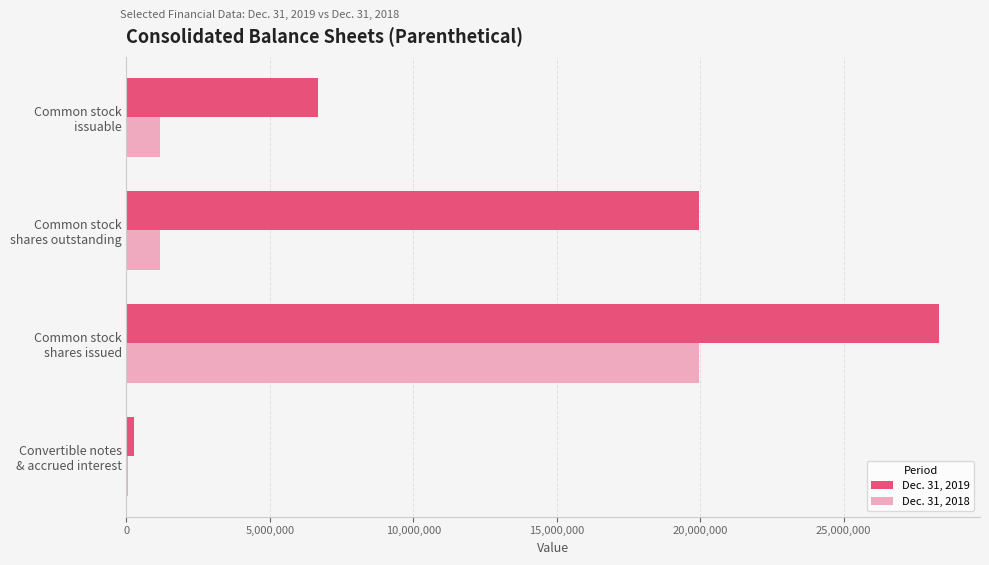

Which category has the highest value in the Dec. 31, 2018 series?

Common stock
shares issued